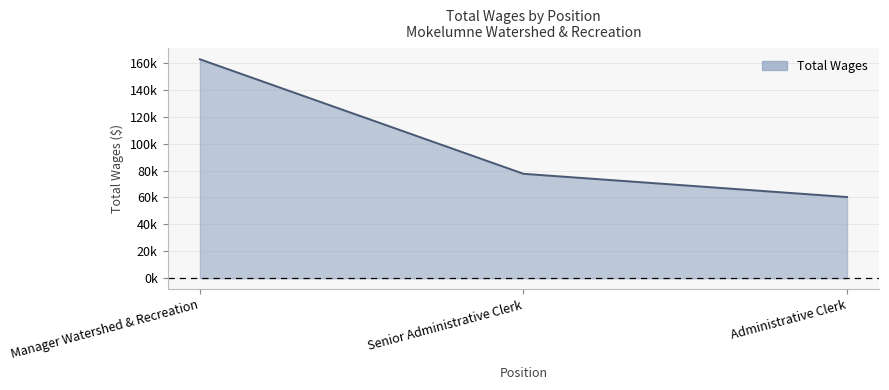

Does the chart have visible grid lines?

Yes